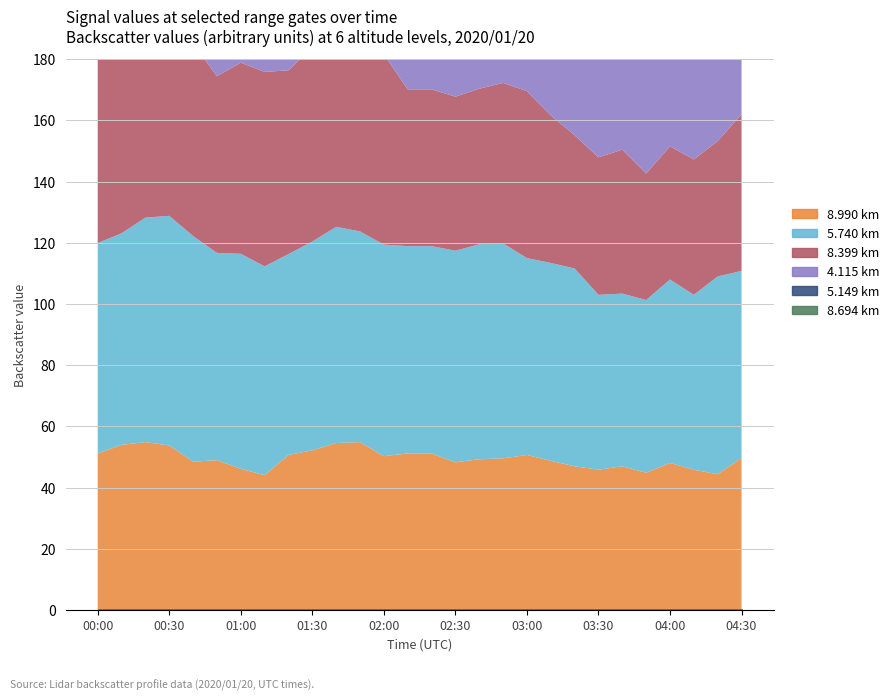

Count the number of categories in the chart.

28